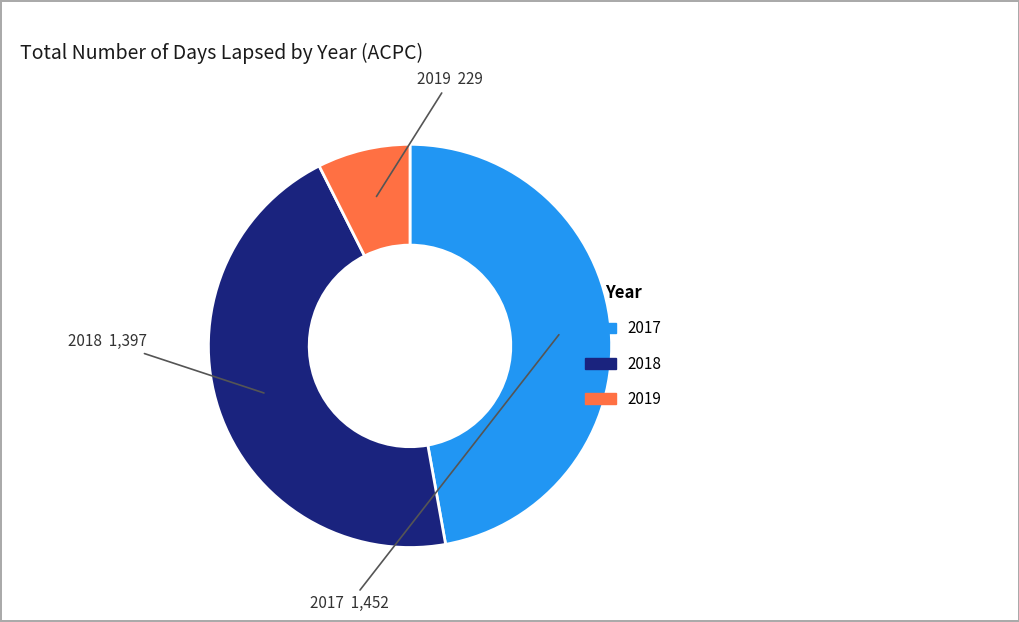

Is there any slice that represents more than half of the pie?

No